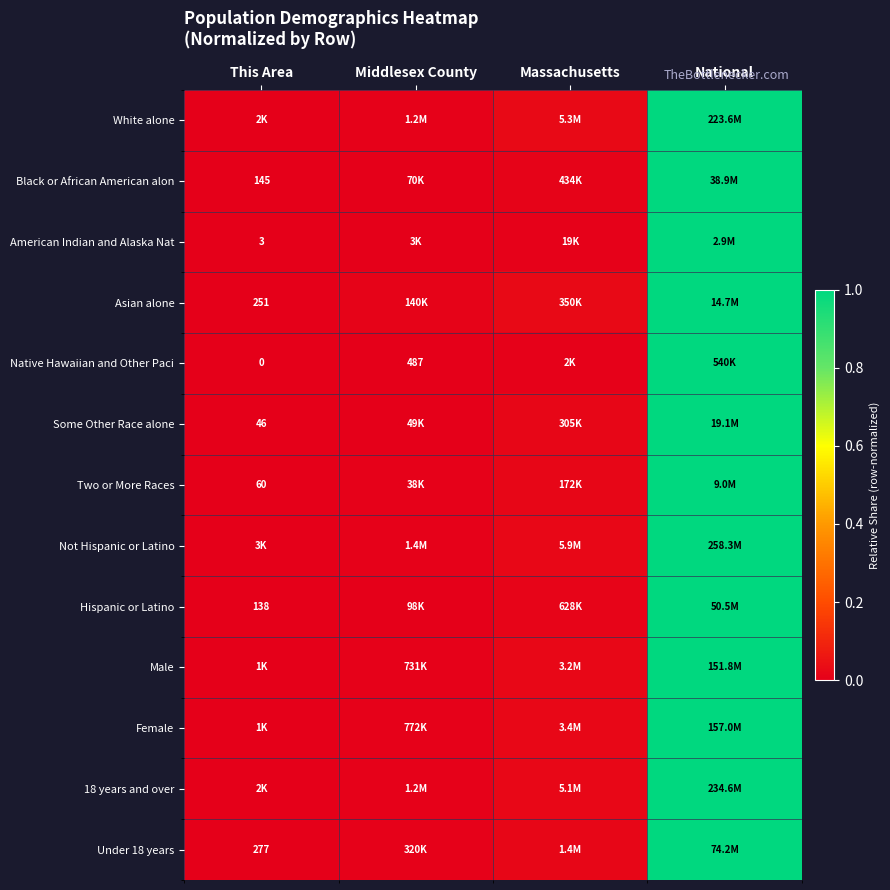

Which category has the lowest value in the Hispanic or Latino series?

This Area